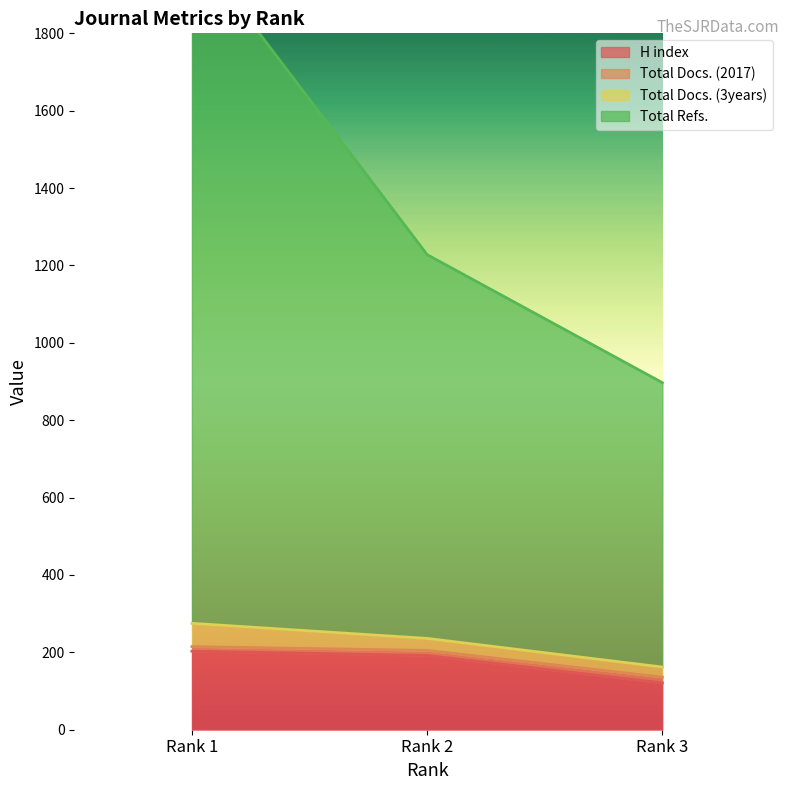

What is the minimum value for Total Docs. (2017)?

162